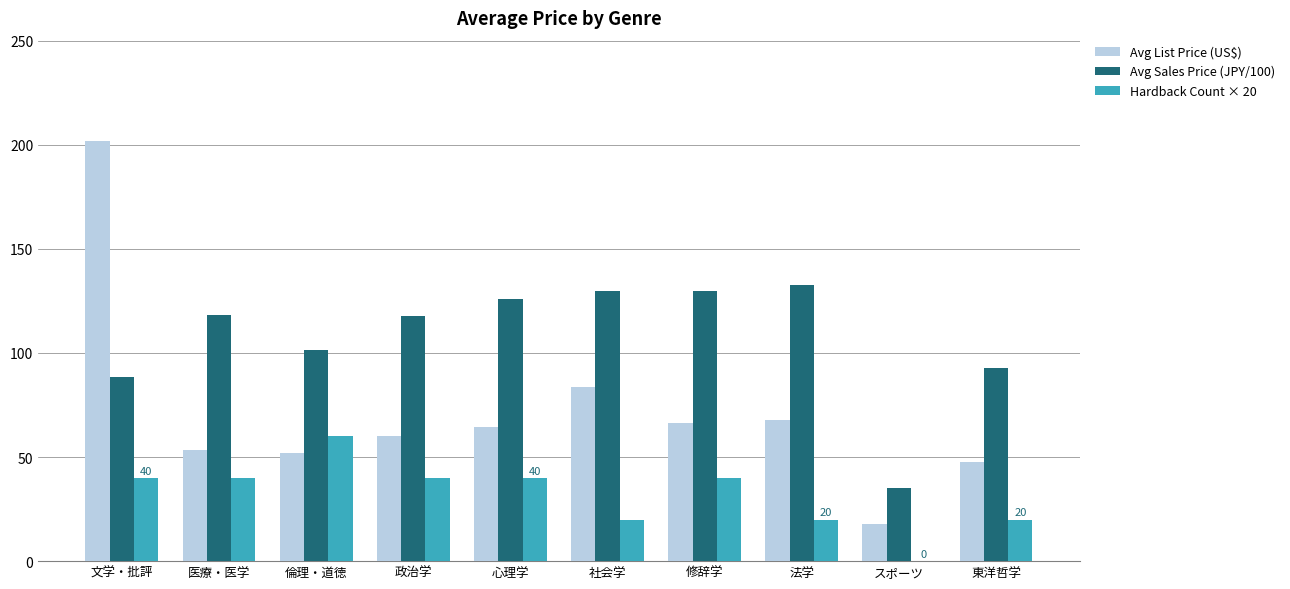

Which series has the largest total across all categories?

Avg Sales Price (JPY/100)